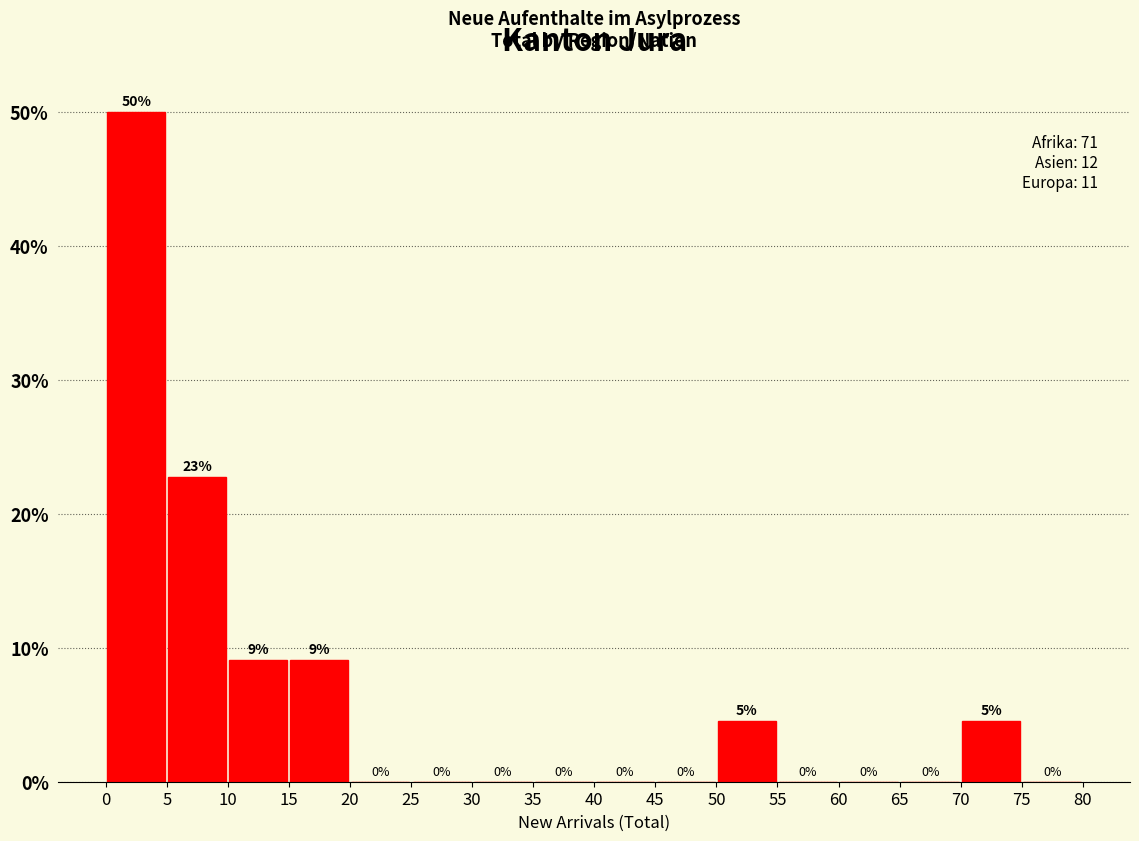

Over which range of the x-axis is the bar tallest?

0 to 5